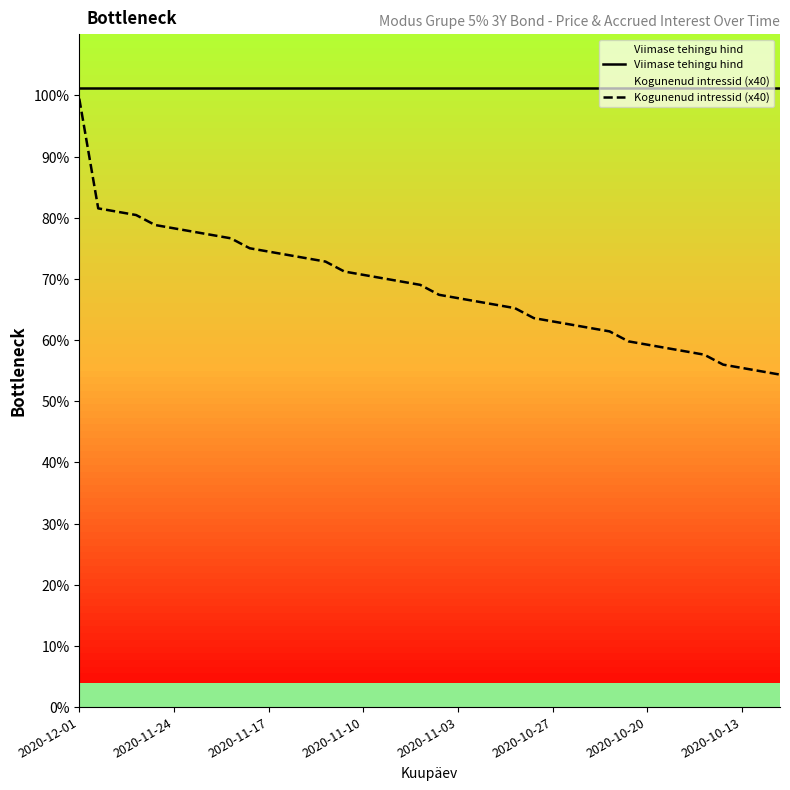

Which series has the largest total across all categories?

Viimase tehingu hind